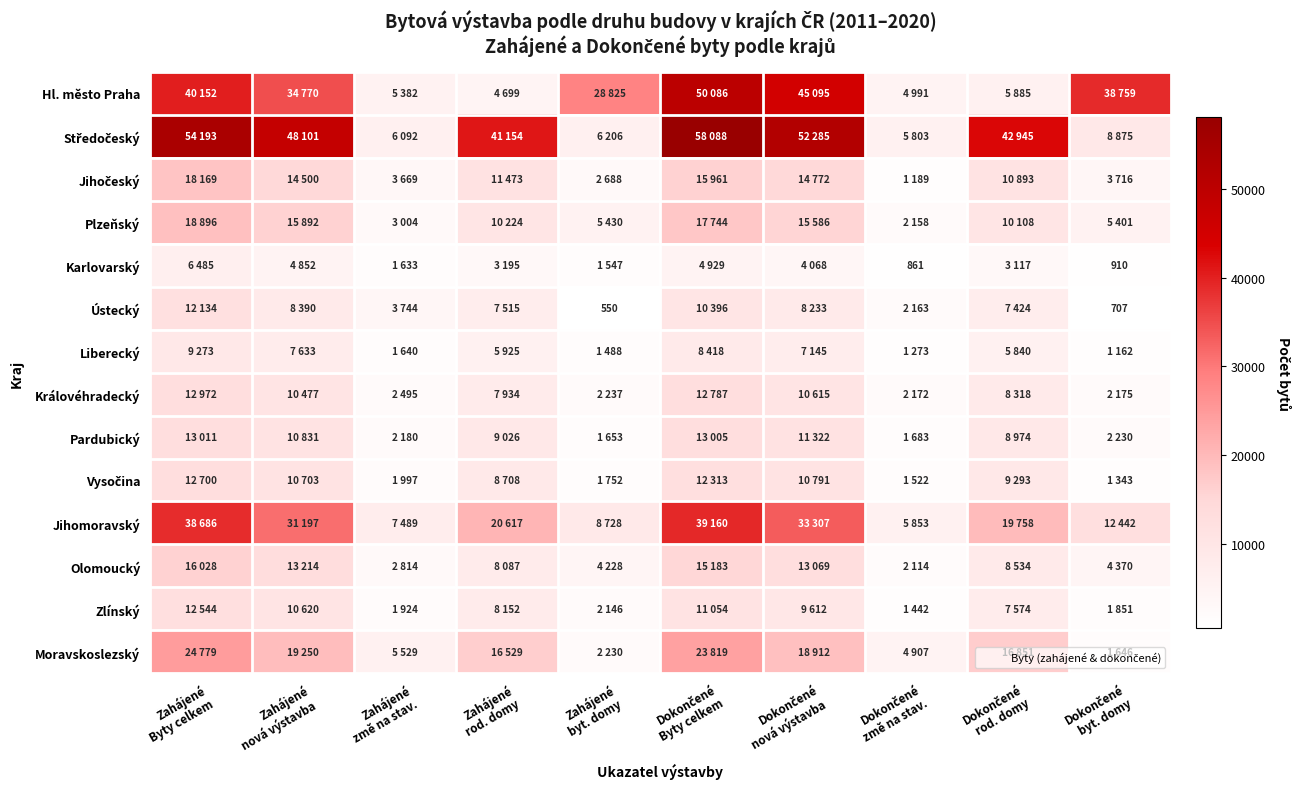

Which category has the lowest value in the Liberecký series?

Dokončené byt. domy